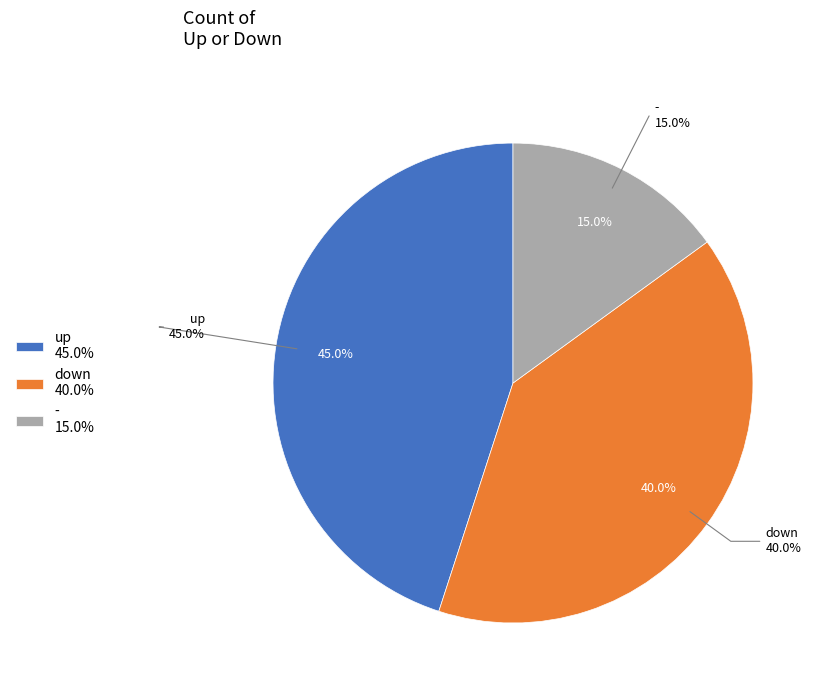

Combined, do up and - account for over 50%?

Yes